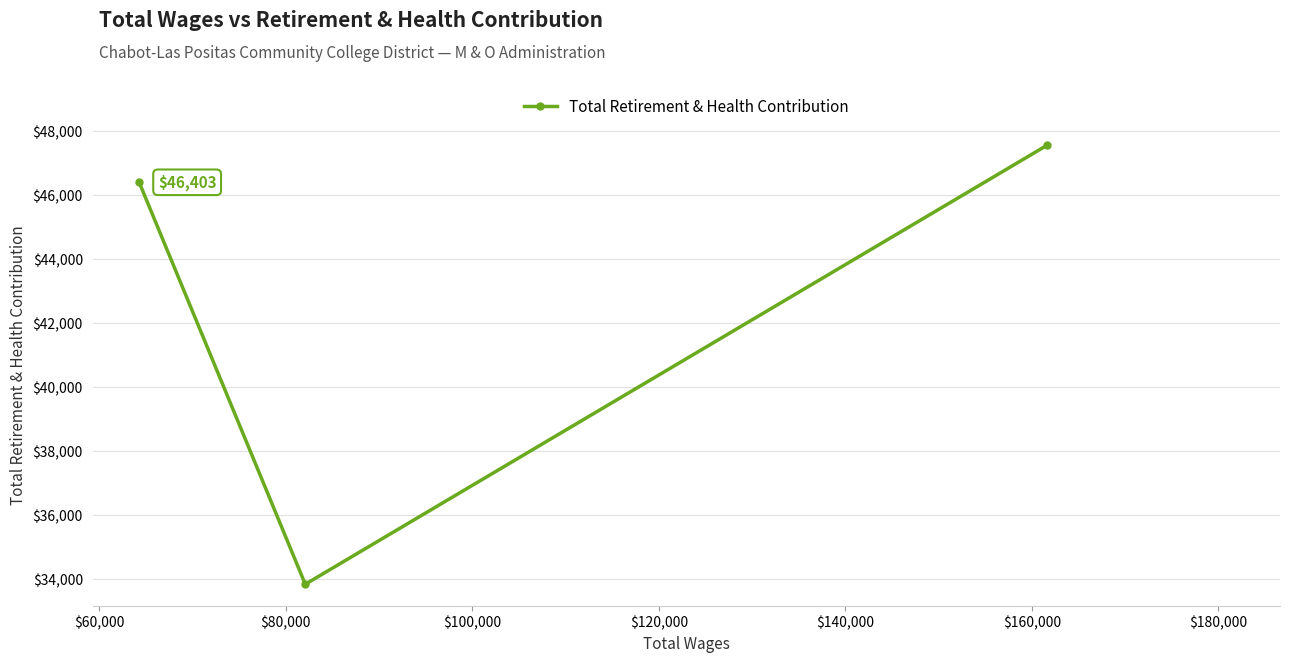

What is the value of the 1st point from the left?

46403